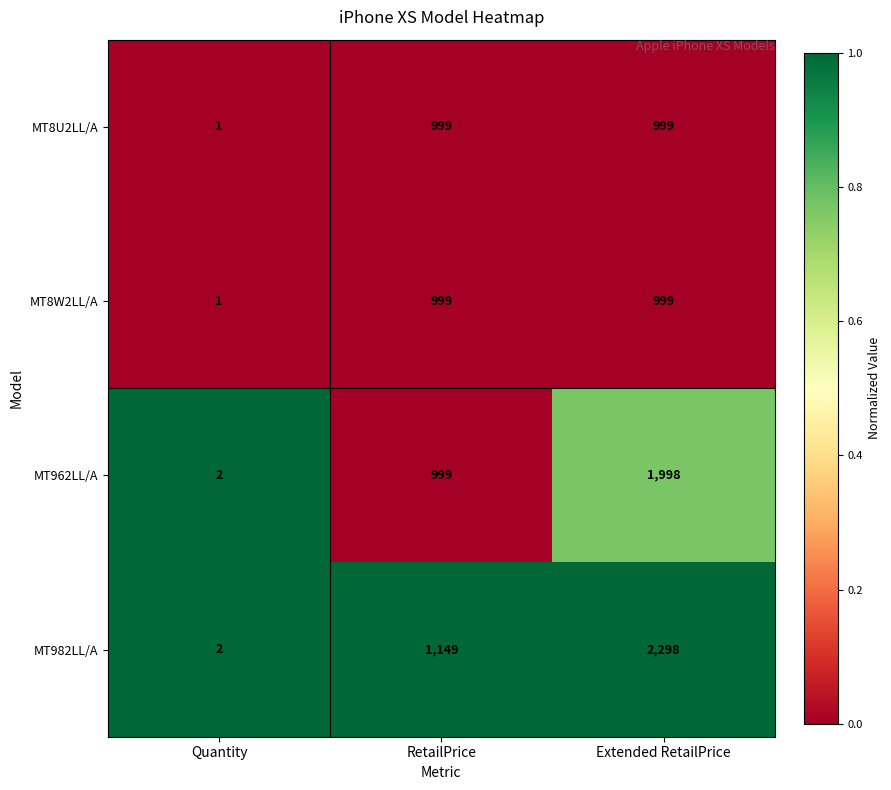

What is the average value of the MT962LL/A series?

1000